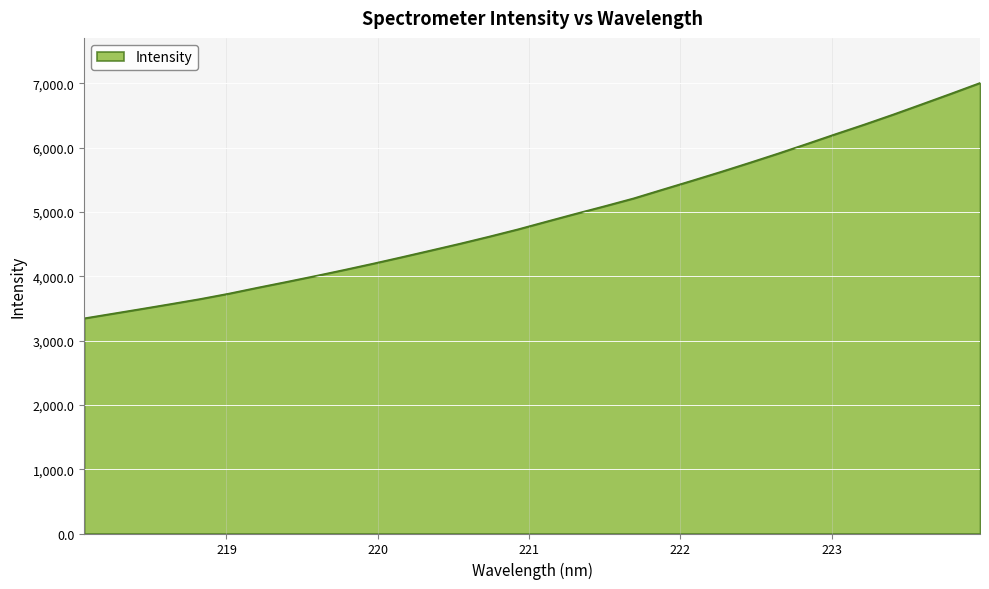

What is the difference between the maximum and minimum values?

3661.2